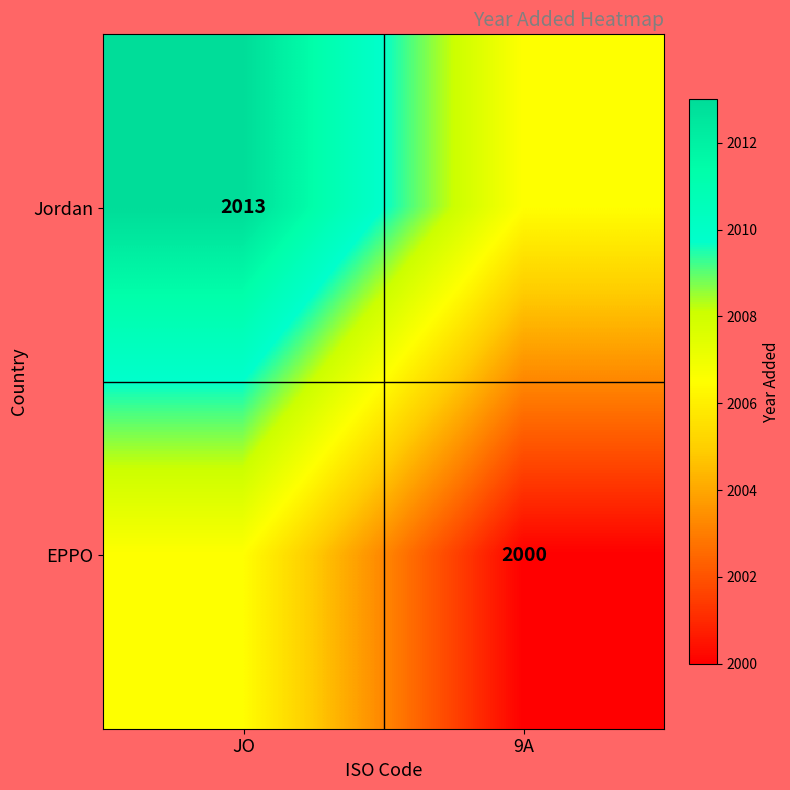

Is the value of EPPO at 9A greater than the value of Jordan at JO?

No